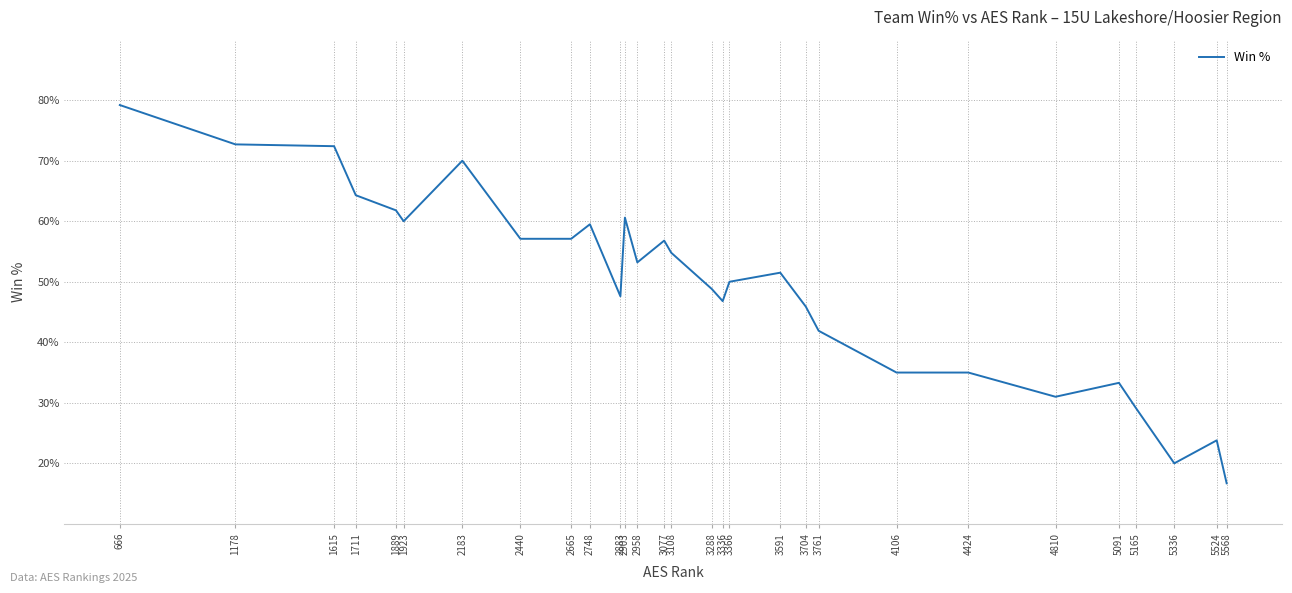

Does the chart have visible grid lines?

Yes